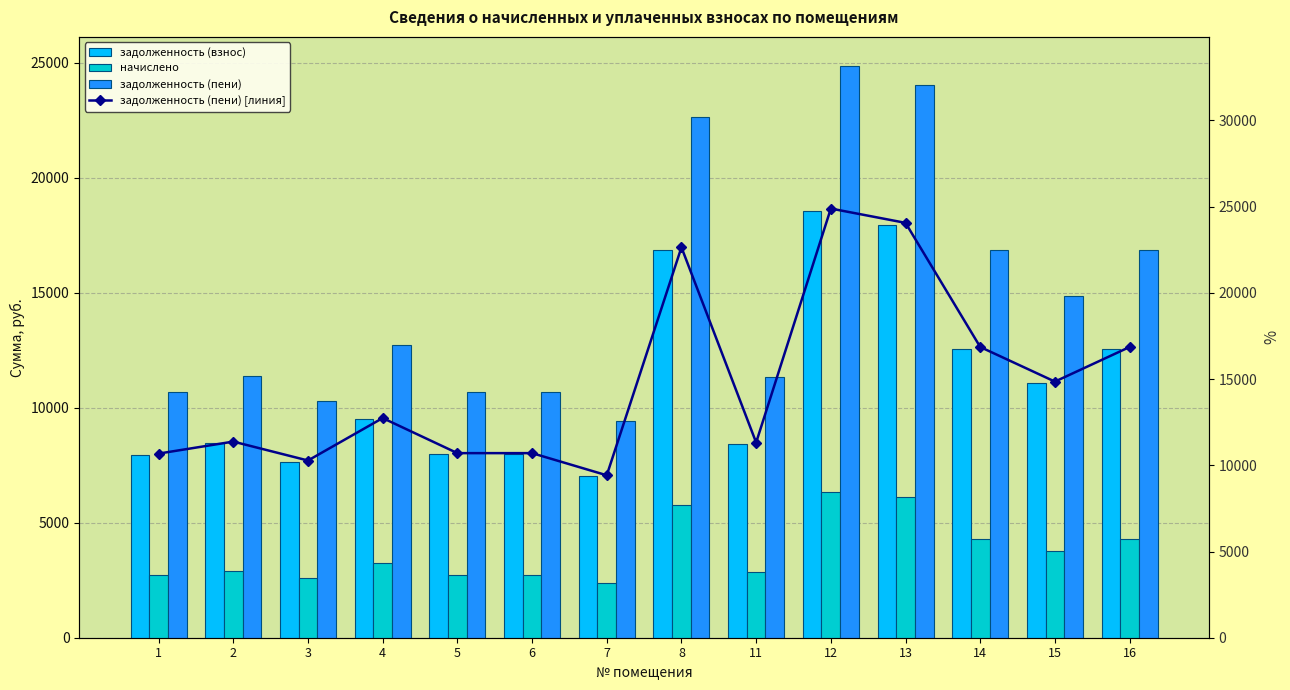

How many distinct data groups are displayed?

4